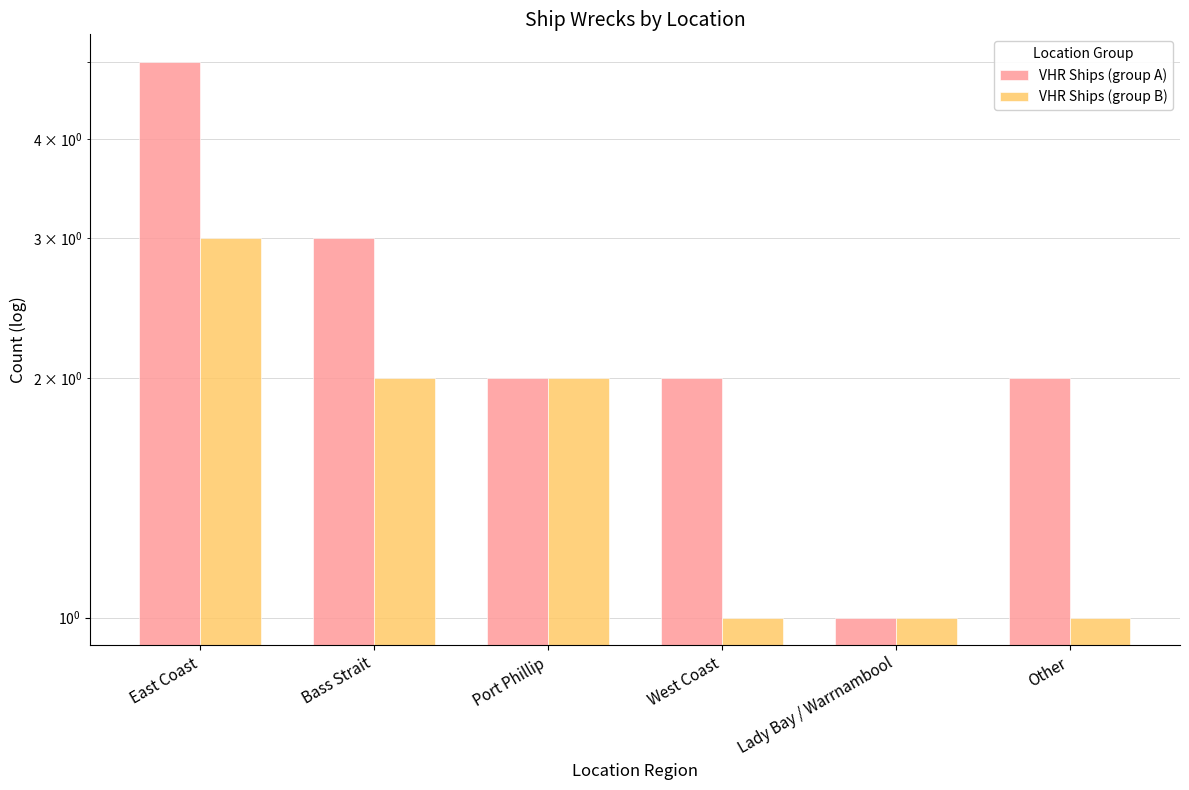

Reading left to right, what are all the values shown in this chart?

VHR Ships (group A): East Coast=5	Bass Strait=3	Port Phillip=2	West Coast=2	Lady Bay / Warrnambool=1	Other=2
VHR Ships (group B): East Coast=3	Bass Strait=2	Port Phillip=2	West Coast=1	Lady Bay / Warrnambool=1	Other=1